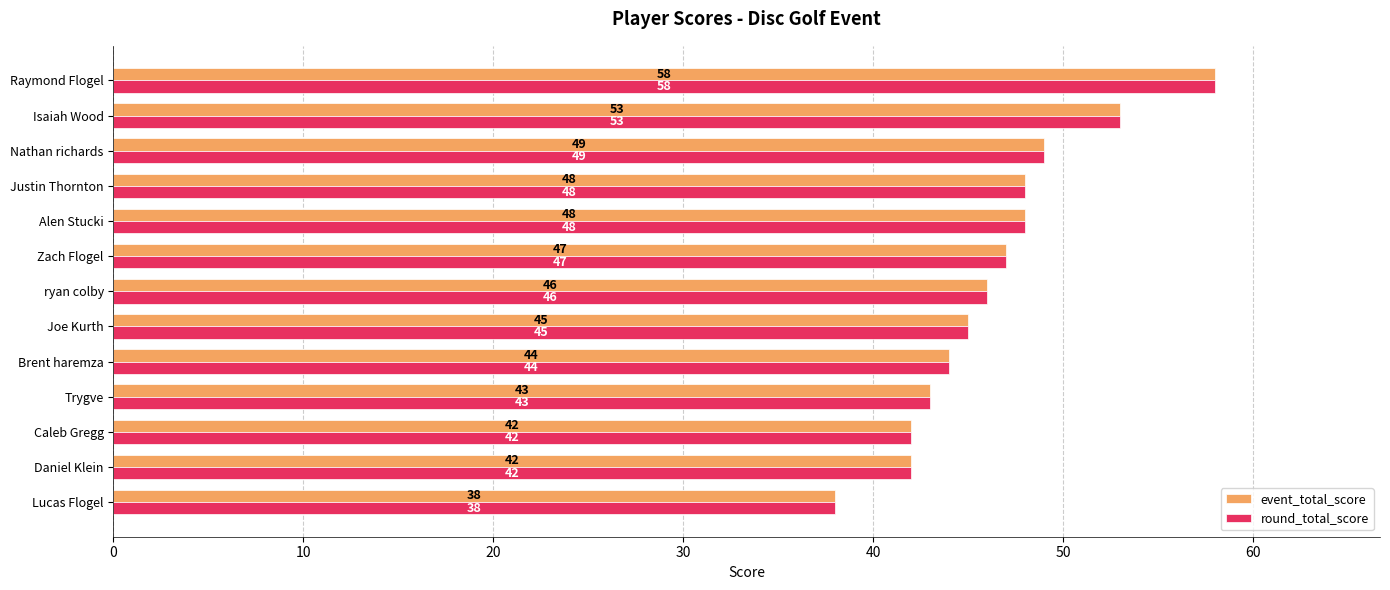

The value of round_total_score at Alen Stucki is 48. True or false?

True